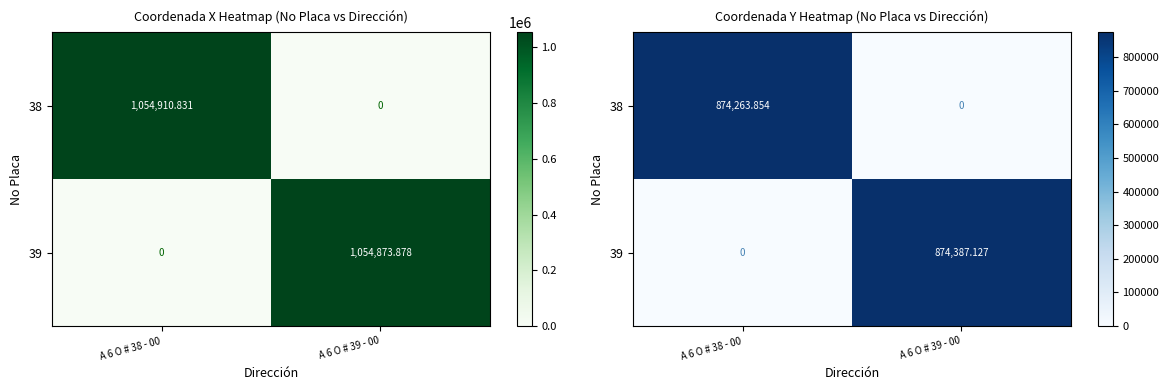

At how many categories does at least one series exceed 386765?

2